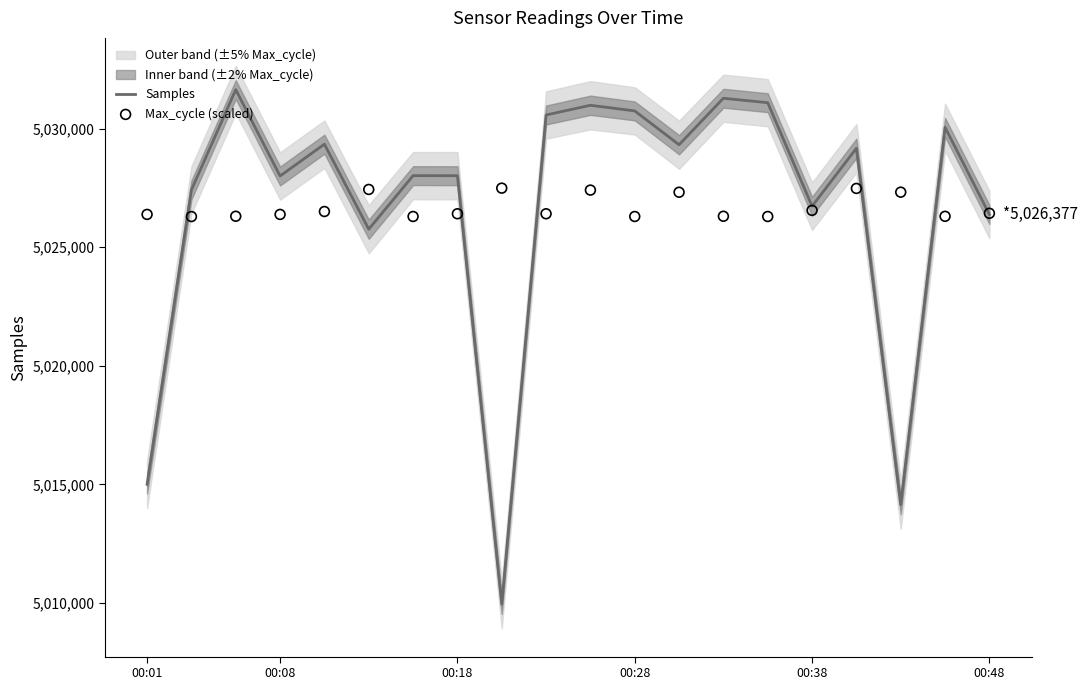

At how many categories does at least one series exceed 5010510?

20